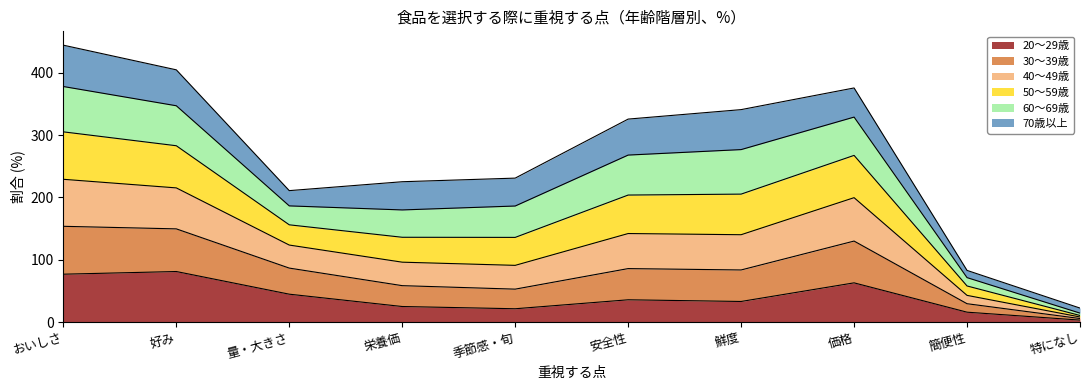

Rank the categories by 20～29歳 value from lowest to highest.

特になし, 簡便性, 季節感・旬, 栄養価, 鮮度, 安全性, 量・大きさ, 価格, おいしさ, 好み